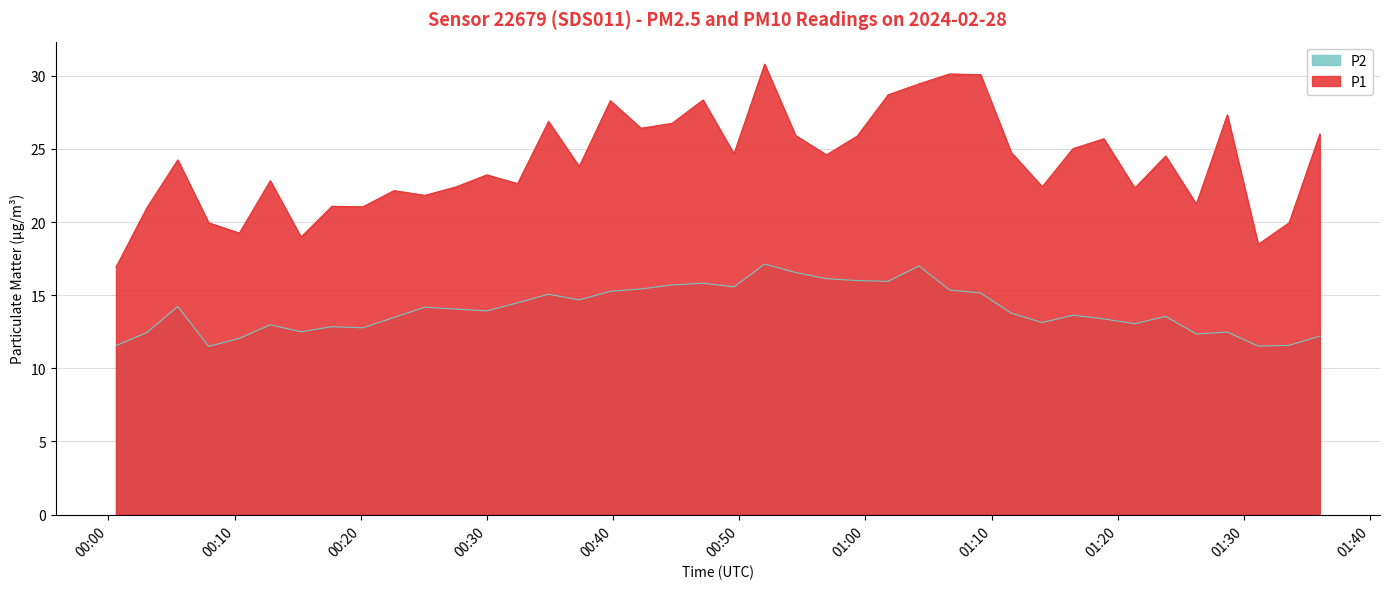

Rank the series at 2024-02-28T01:01:48 from highest to lowest value.

P1, P2